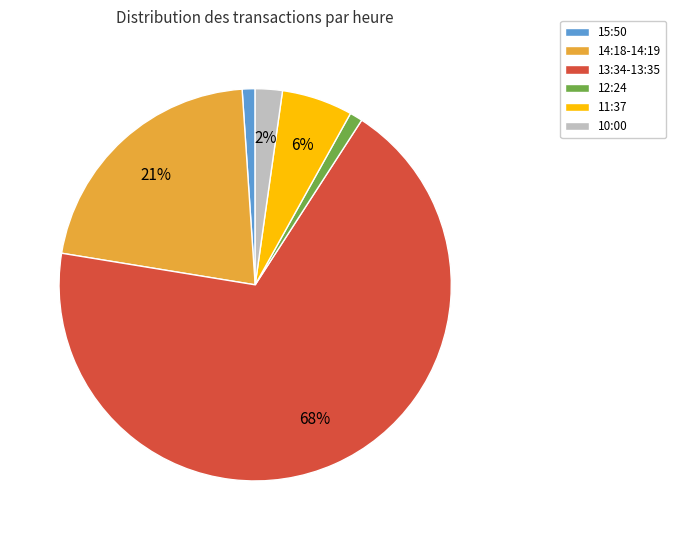

Count the number of slices in the pie.

6